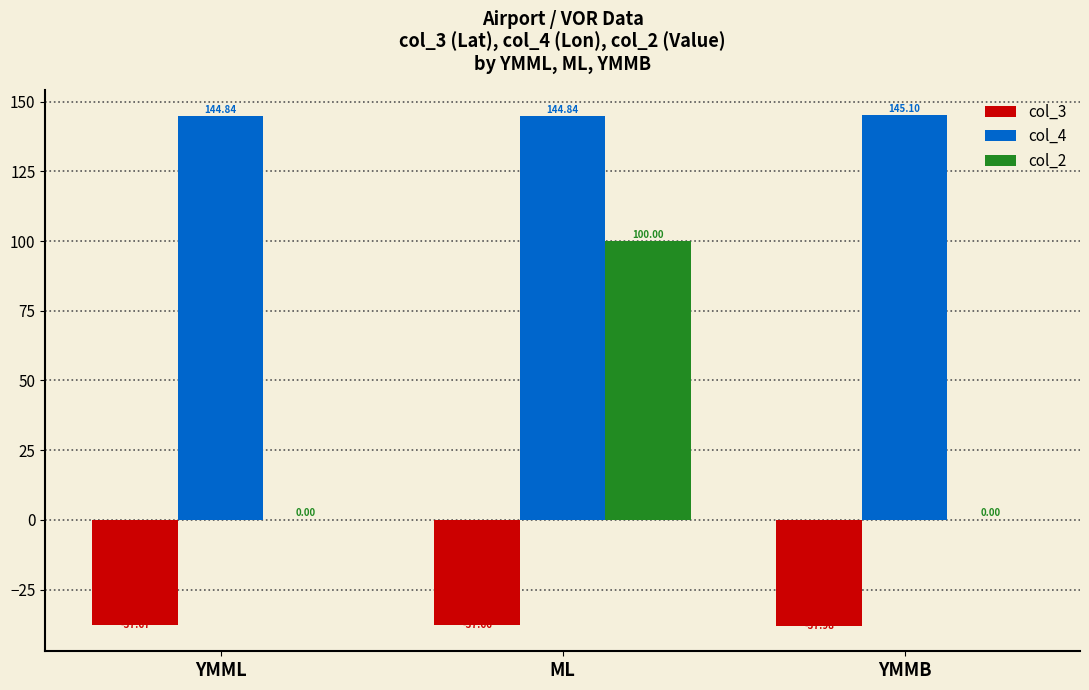

What is the sum of the col_4 values at YMMB and YMML?

289.9